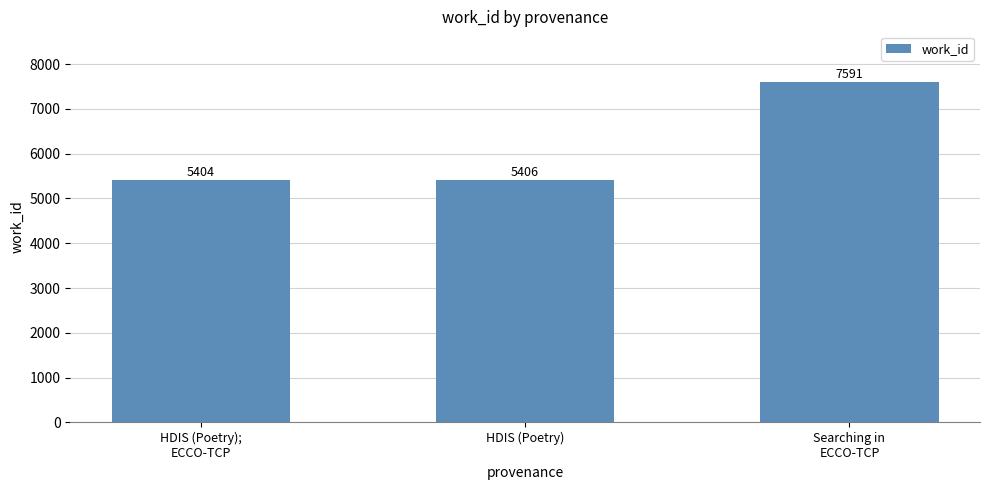

Reading left to right, extract all data points from this chart.

5404	5406	7591